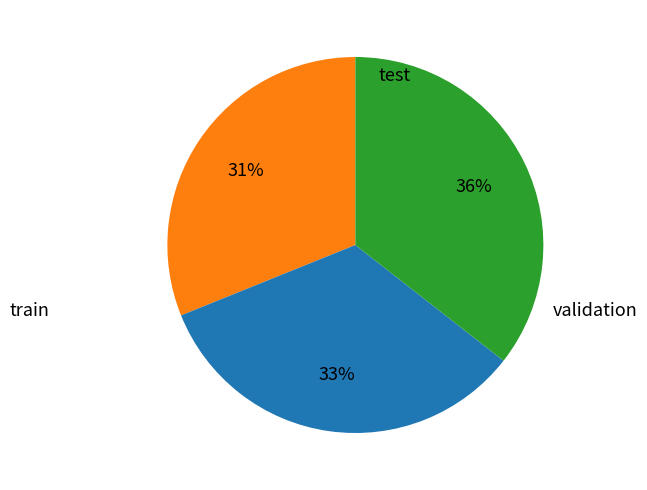

Is there a majority slice in this chart?

No